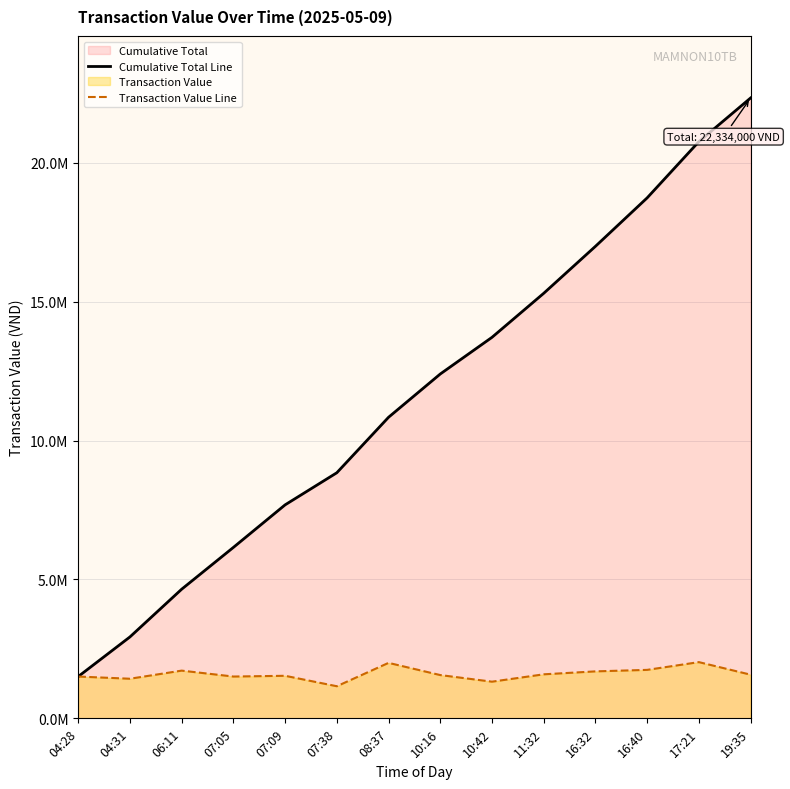

Which has a higher value, 16:40 or 17:21?

17:21